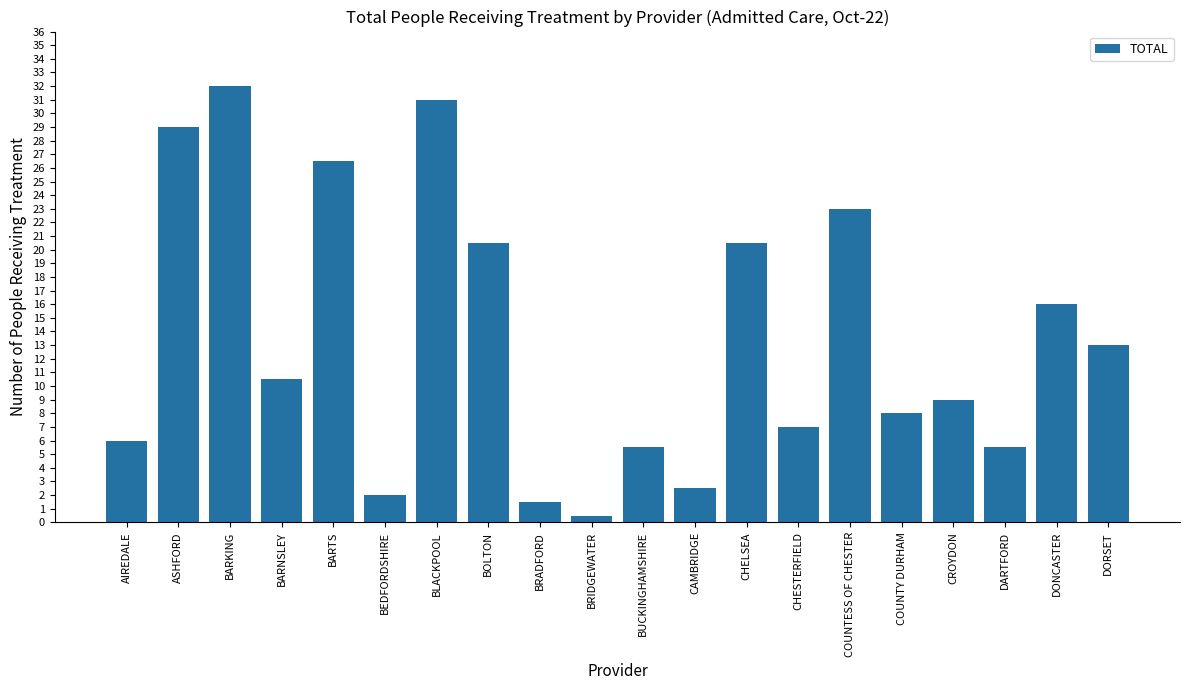

What is the sum of the values at BRADFORD and COUNTESS OF CHESTER?

24.5